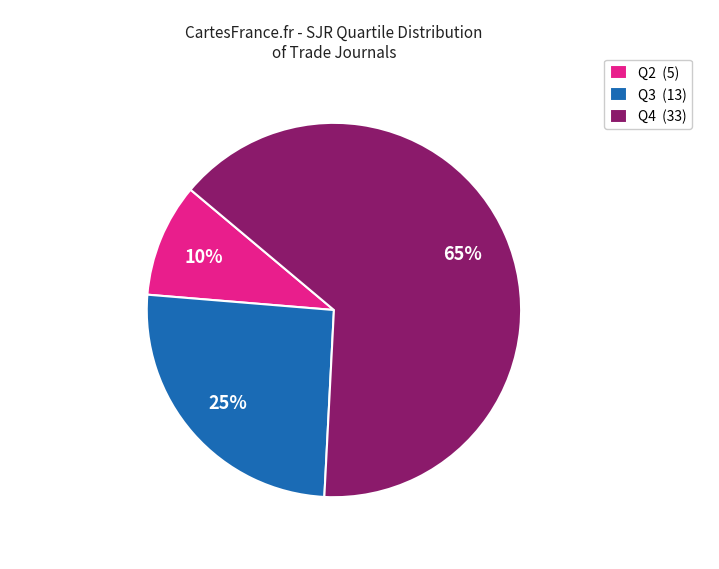

To the nearest percent, what percentage of the pie is Q2 (5)?

10%